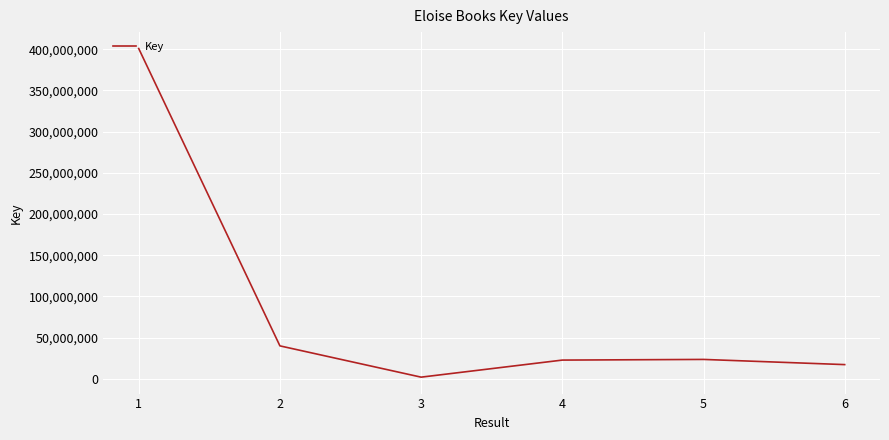

What is the maximum value shown in the chart?

400937447